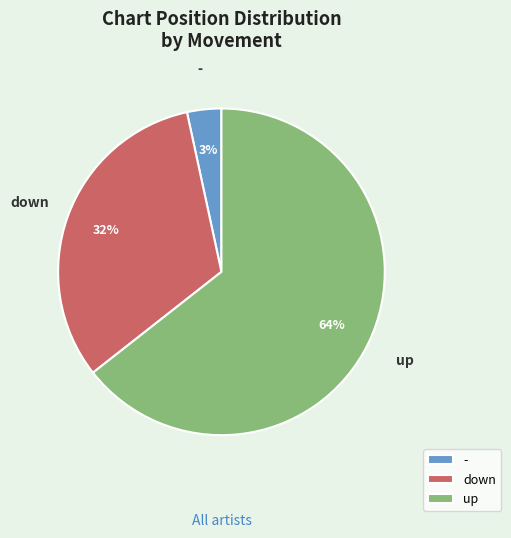

Between up and -, which is larger?

up